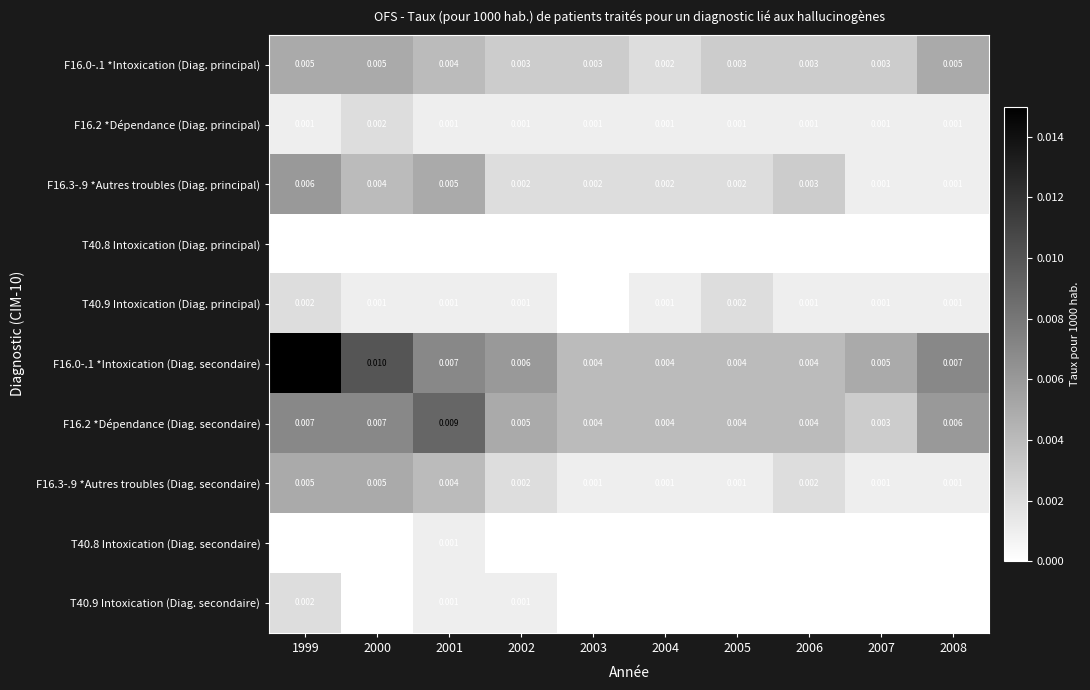

Is the value of T40.9 Intoxication (Diag. principal) at 2000 greater than the value of F16.2 *Dépendance (Diag. principal) at 2000?

No